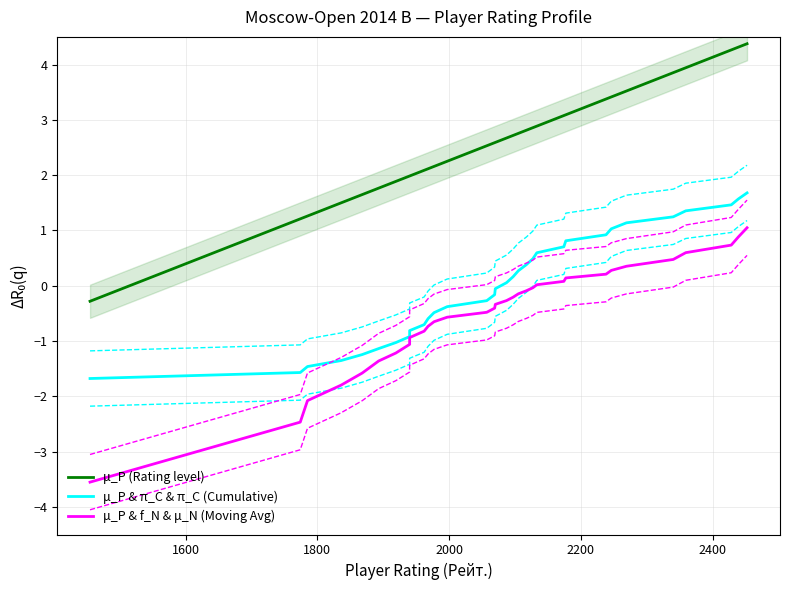

Rank the series at 2400 from lowest to highest value.

μ_P & f_N & μ_N (Moving Avg), μ_P & π_C & π_C (Cumulative), μ_P (Rating level)